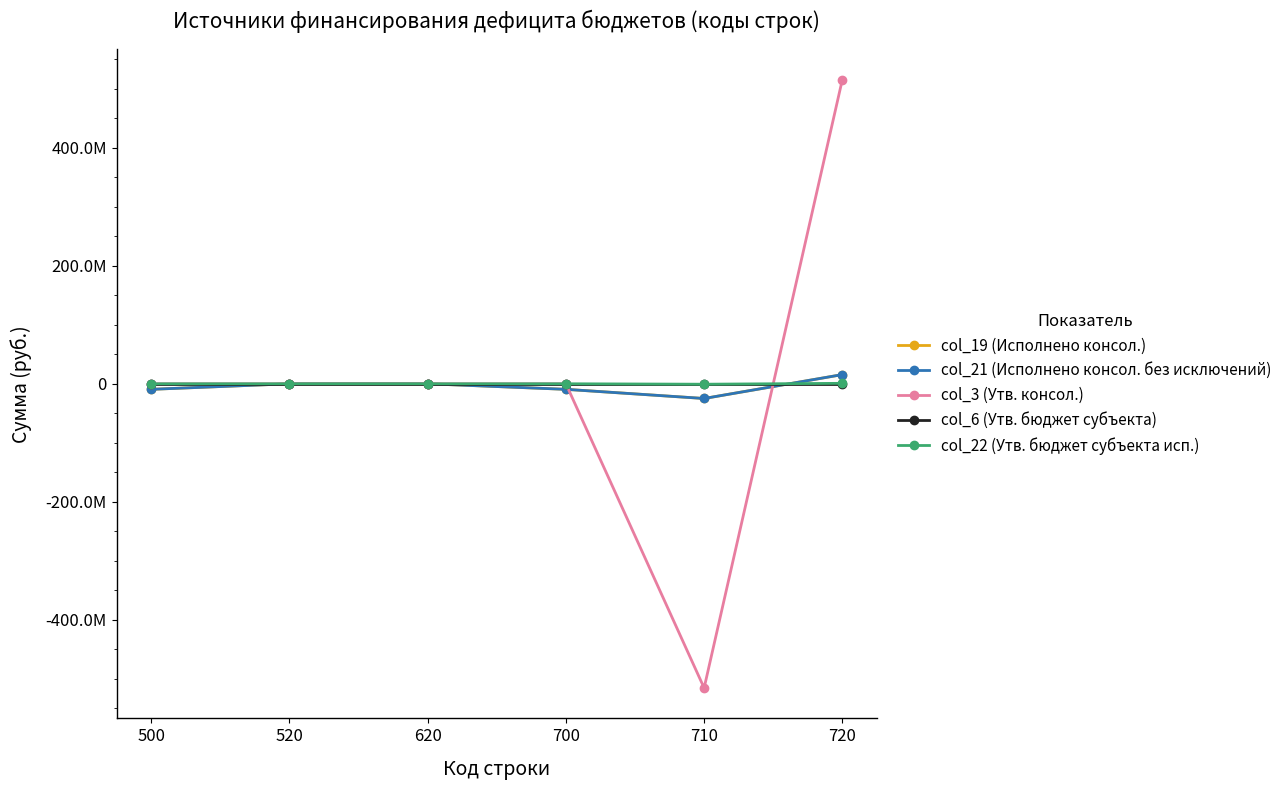

Is this an area chart (filled region under the line)?

No